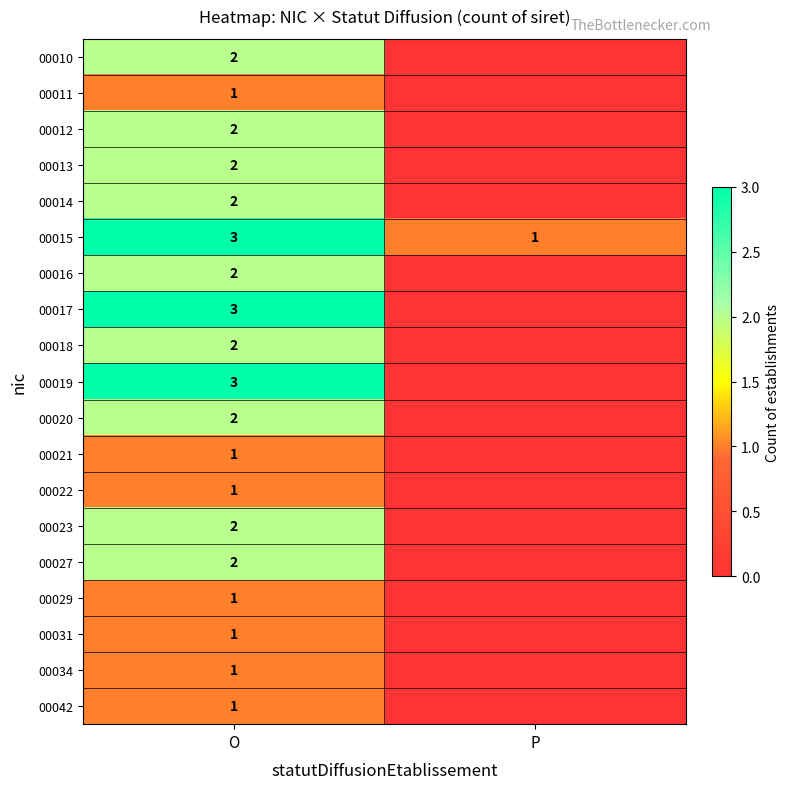

True or false: 00020 has a value of 2 at O.

True